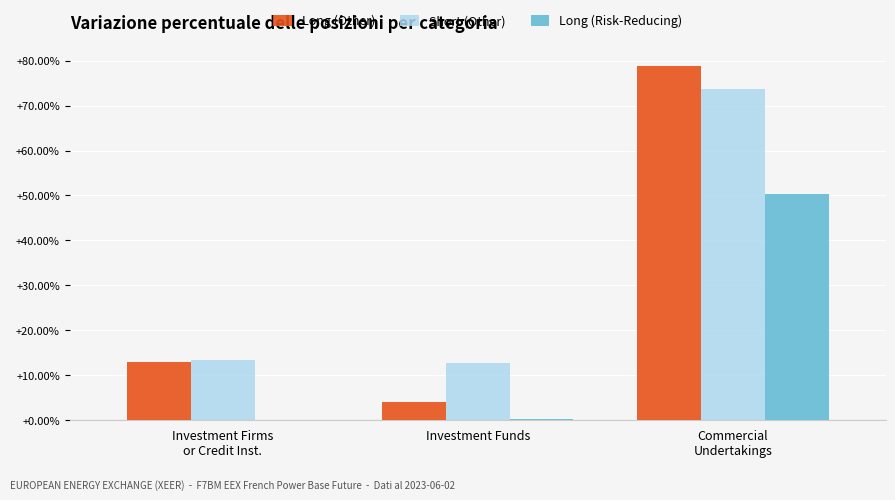

What is the sum of all Long (Risk-Reducing) values?

50.5